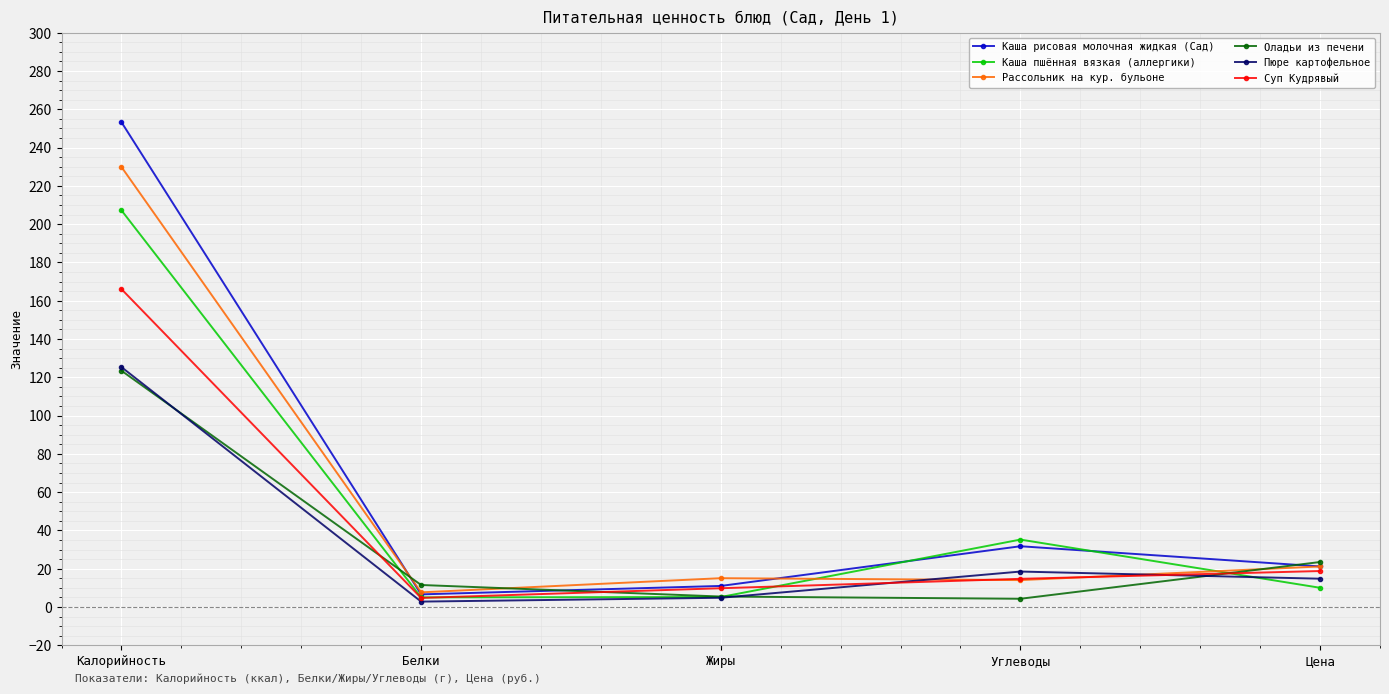

True or false: Каша рисовая молочная жидкая (Сад) has a value of 6.6 at Белки.

True